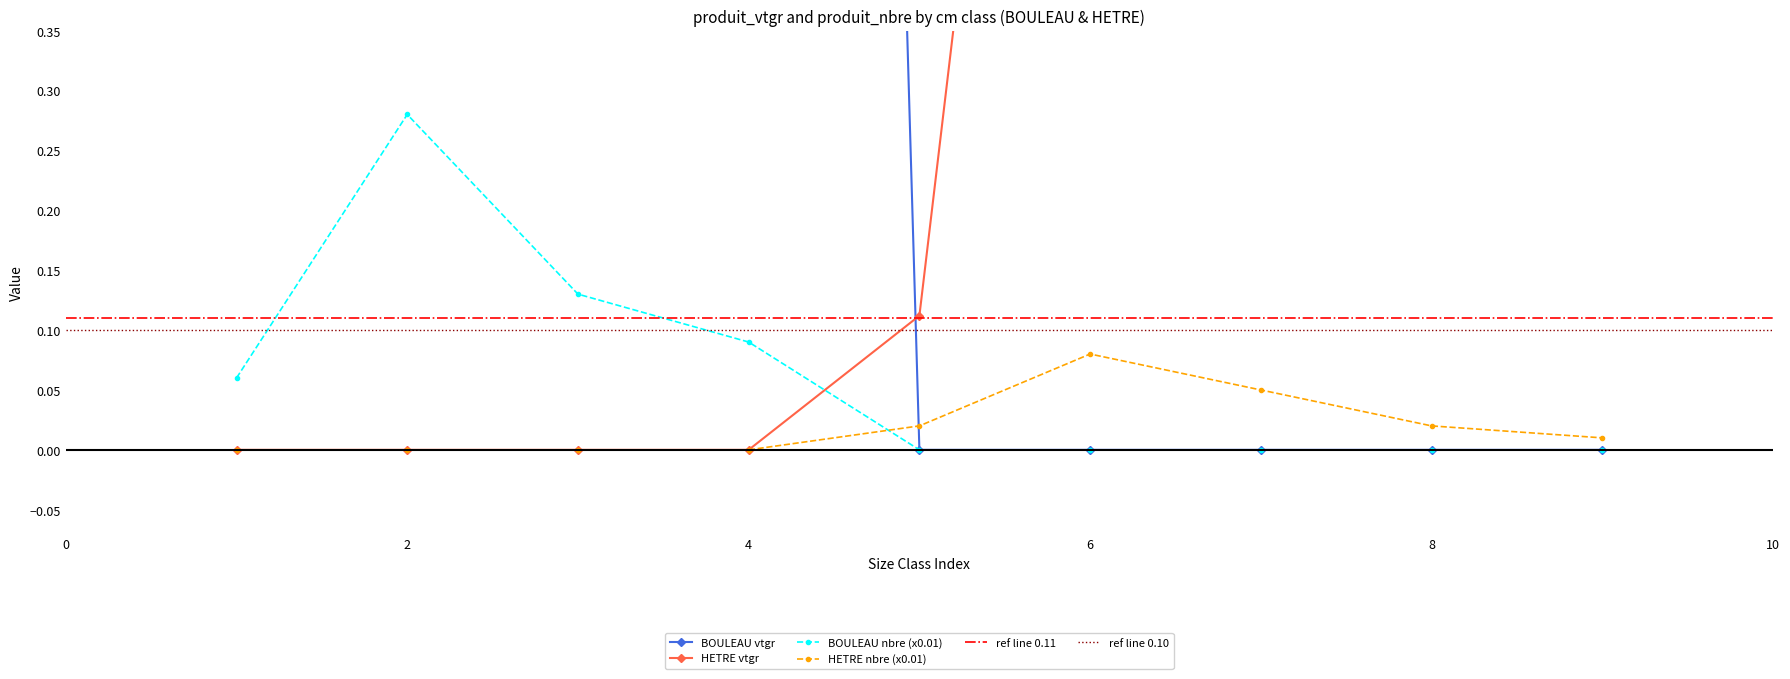

True or false: HETRE nbre (x0.01) has more than 0 interior local peaks.

True